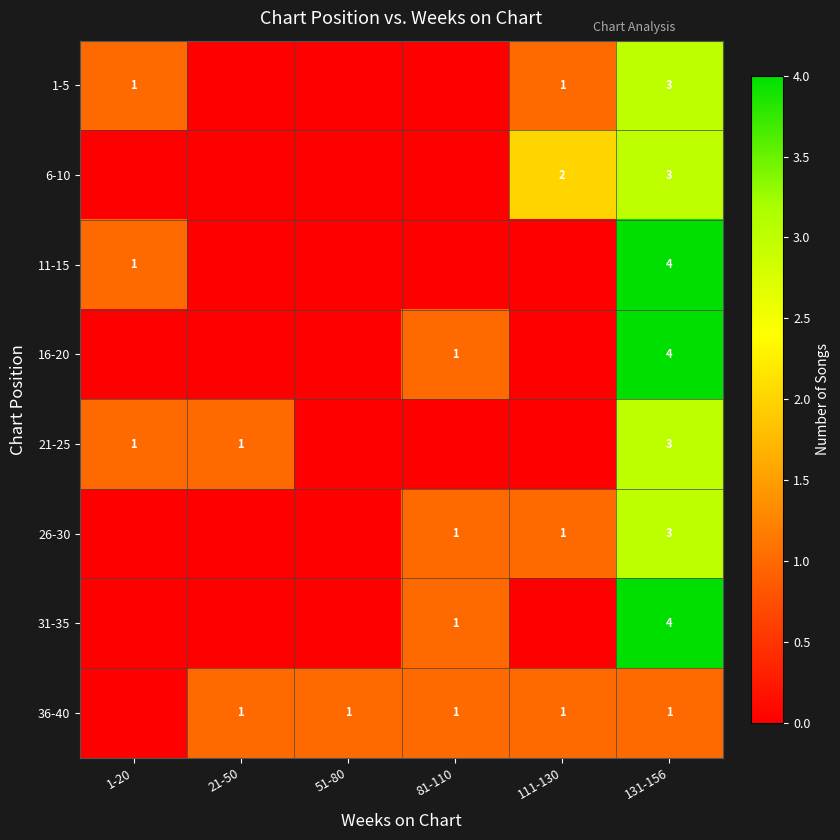

The value of 1-5 at 1-20 is 1. True or false?

True